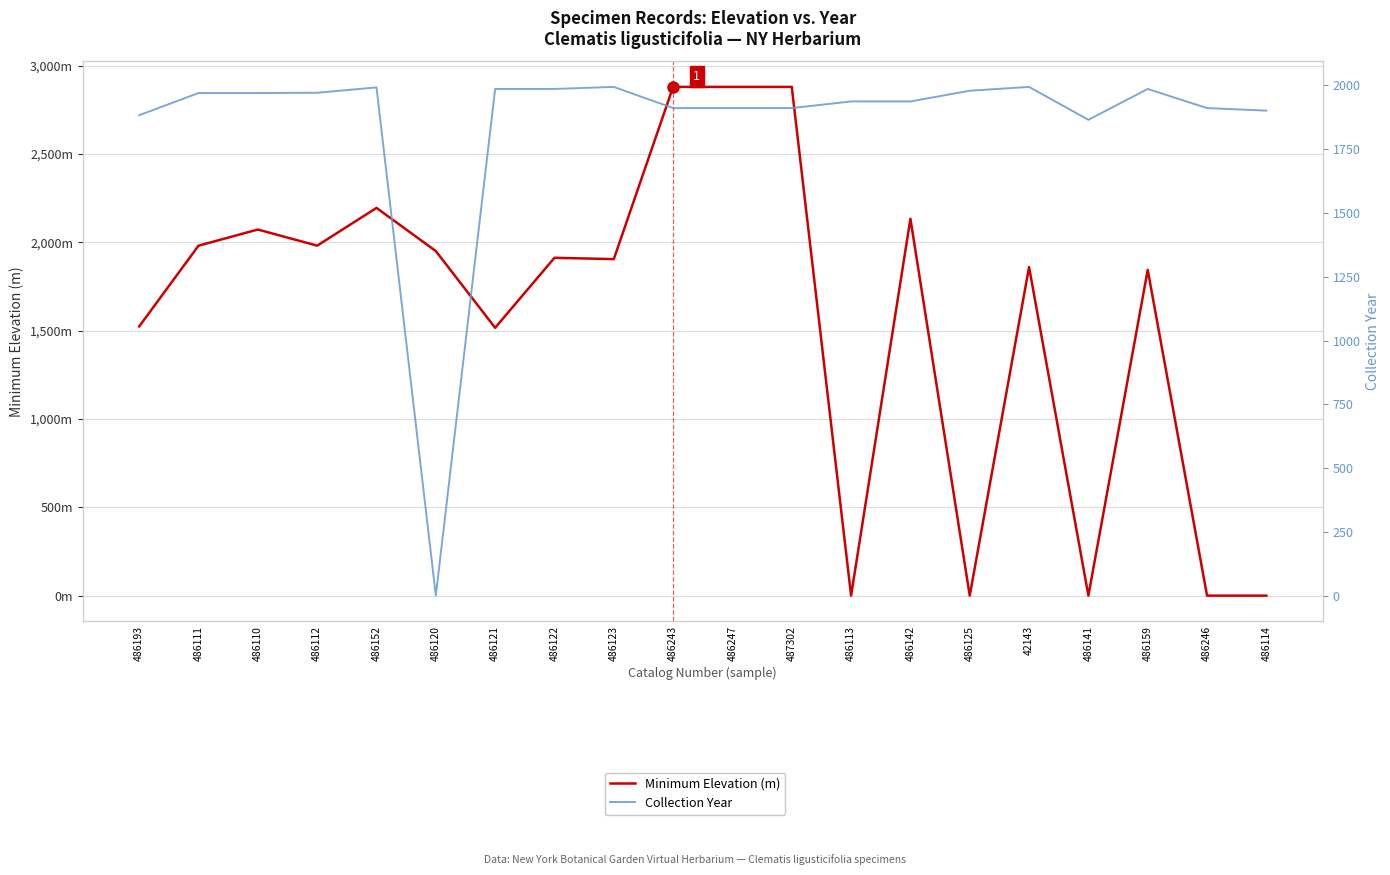

The Collection Year series shows 1911.0 at 486247. True or false?

True